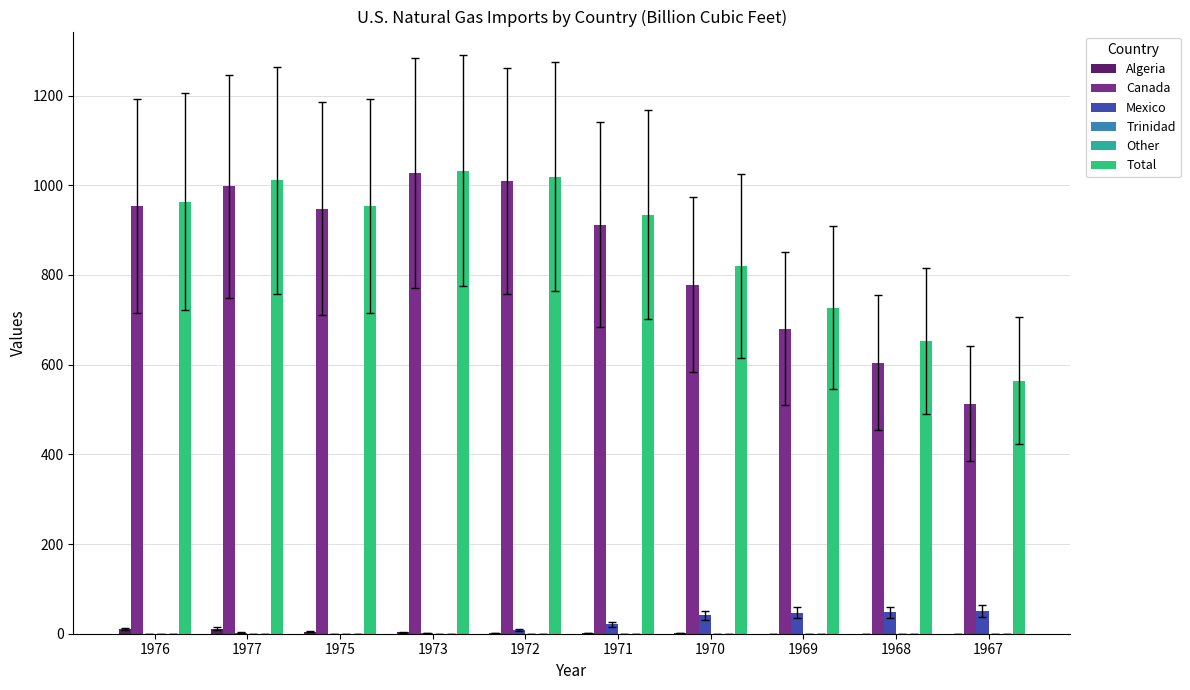

Count the number of categories in the chart.

10